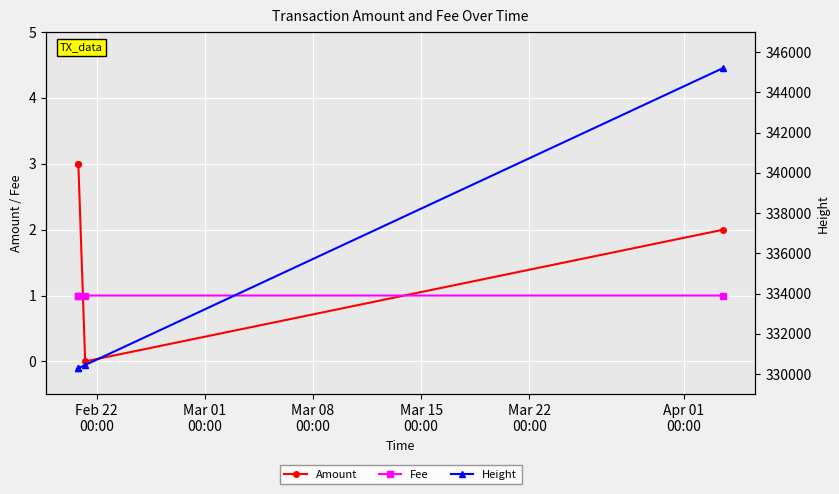

What is the value of the Fee point at the 2nd from the left?

1.0